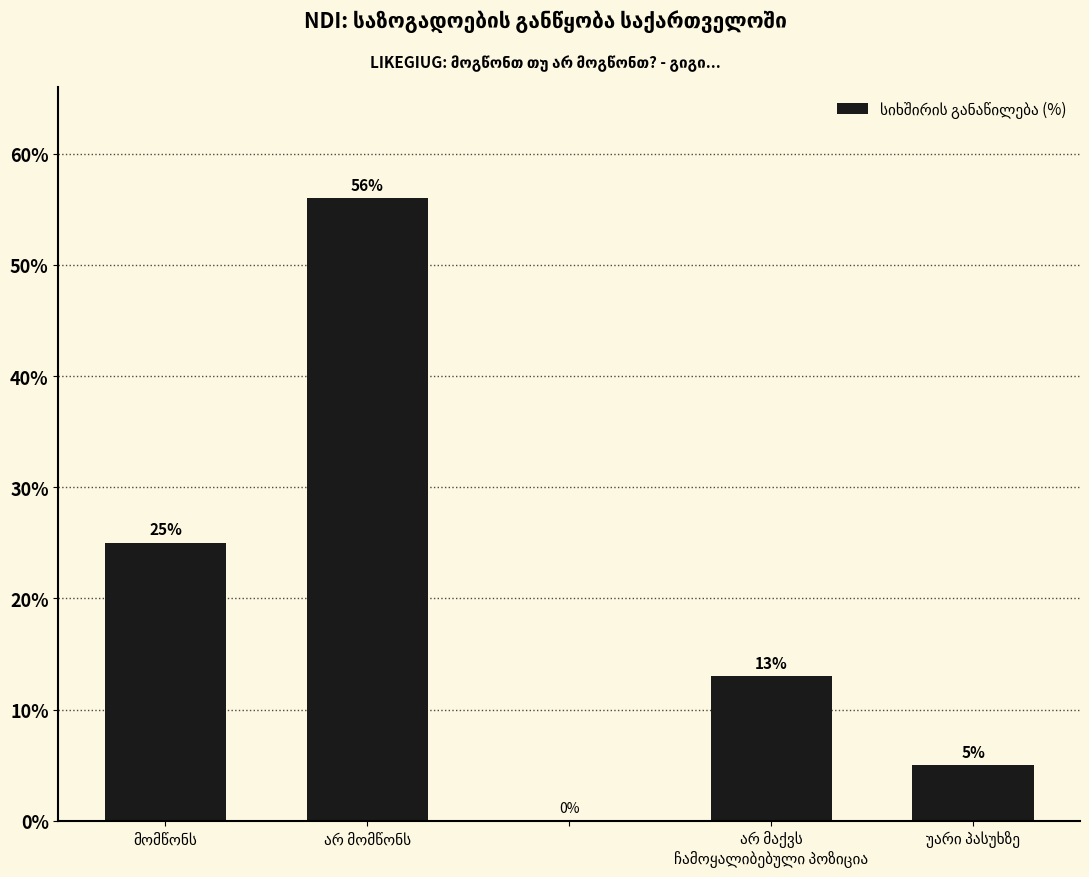

What is the sum of all values?

99